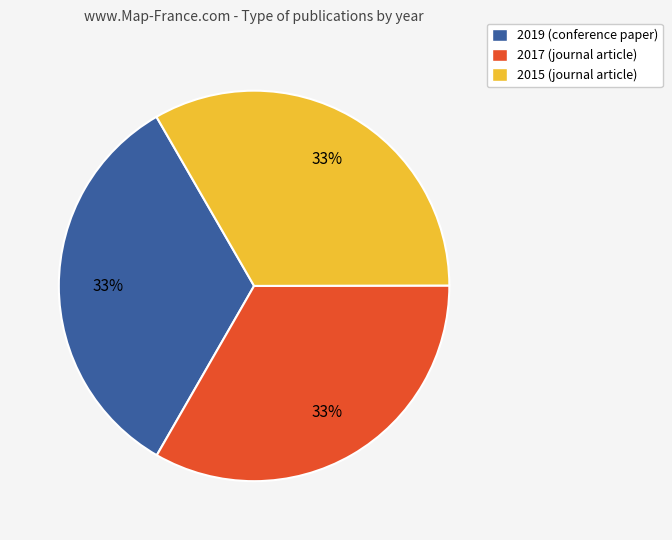

What percentage is the 2017 slice, to the nearest percent?

33%